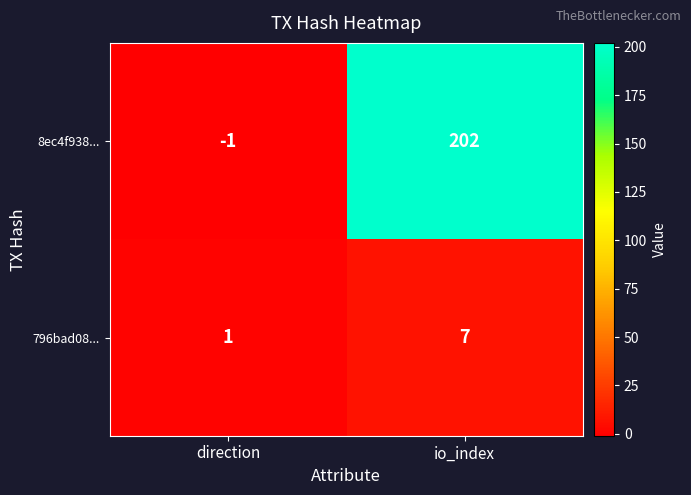

Is it true that 796bad08... equals 0 at direction?

False